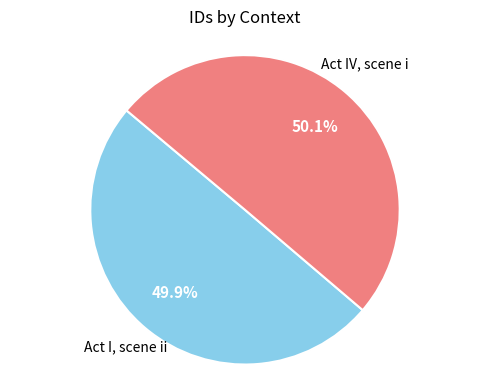

Does any single category account for the majority?

Yes